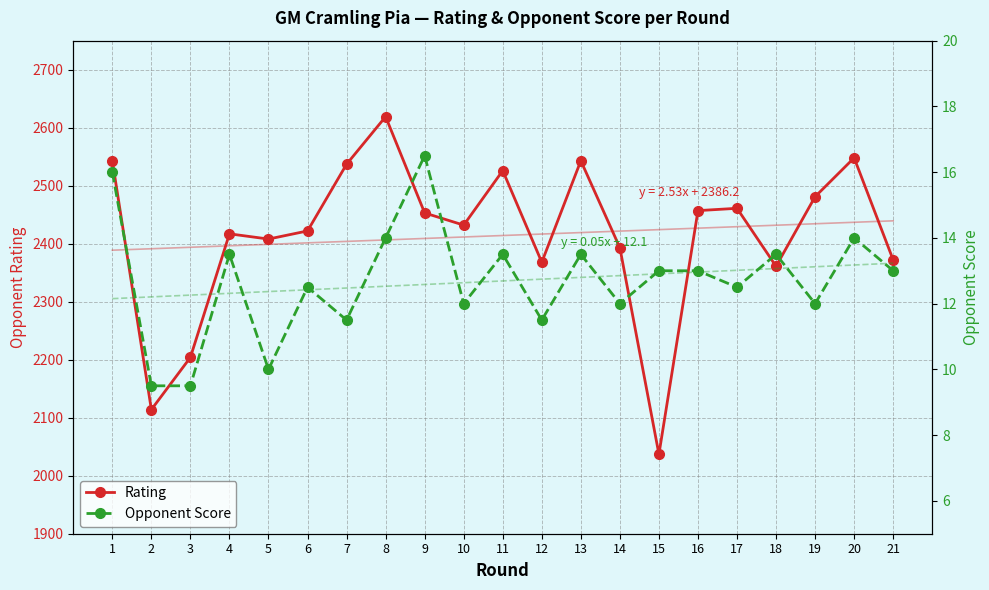

What is the spread (max minus min) of values at 2?

2104.5